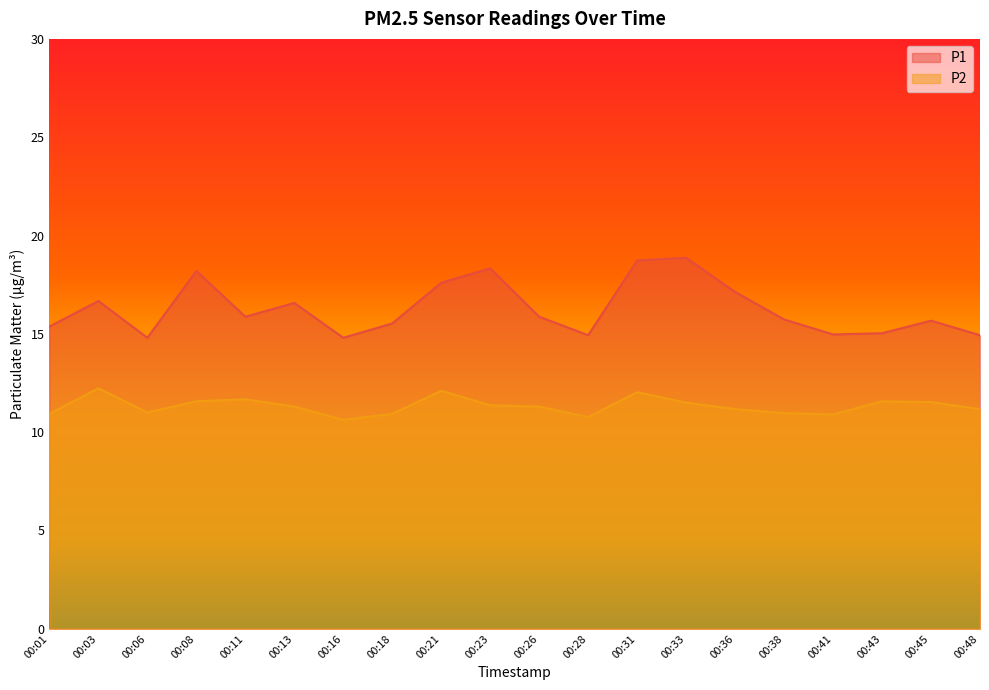

True or false: P1 has more than 1 points higher than both neighbors.

True